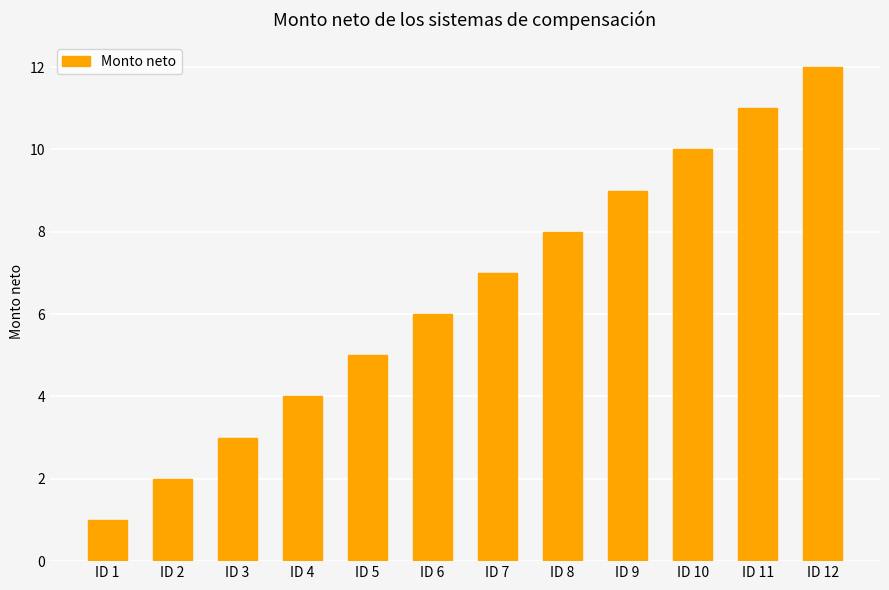

Approximately how many times larger is the value at ID 8 compared to ID 12?

0.7